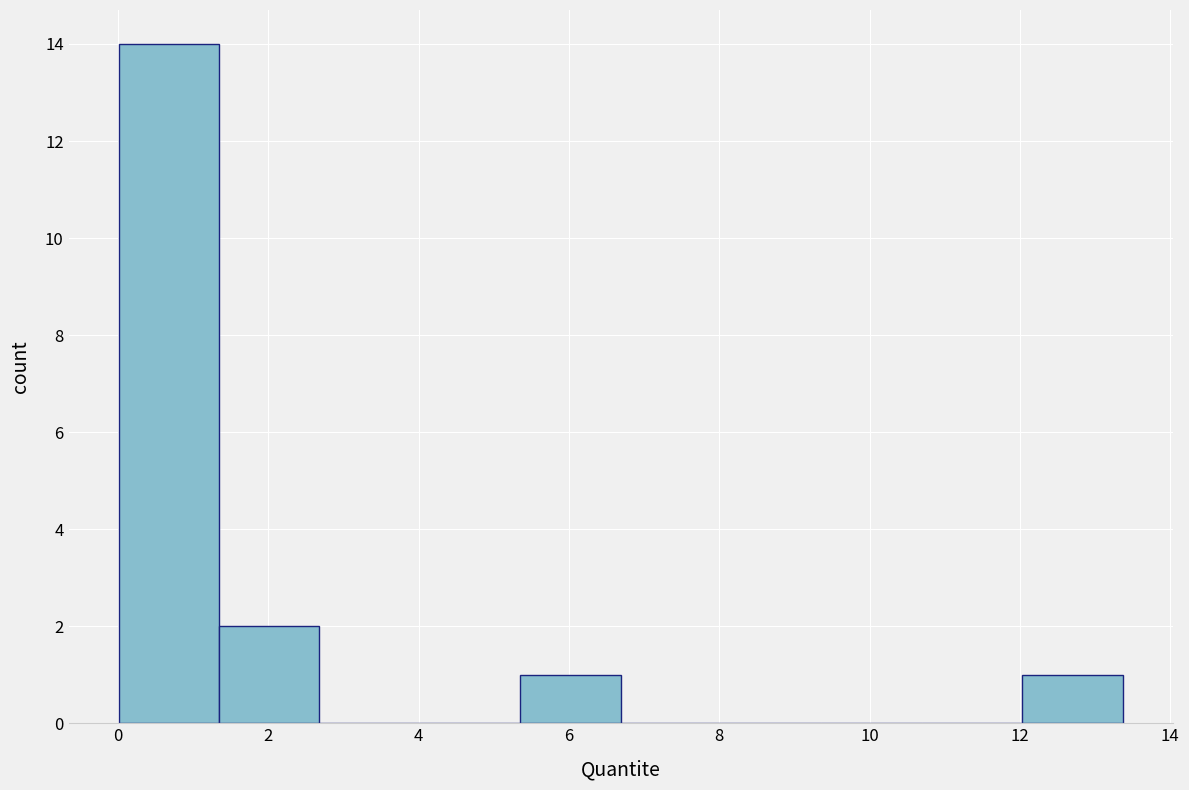

Which range on the x-axis has the tallest bar?

0.0 to 1.4